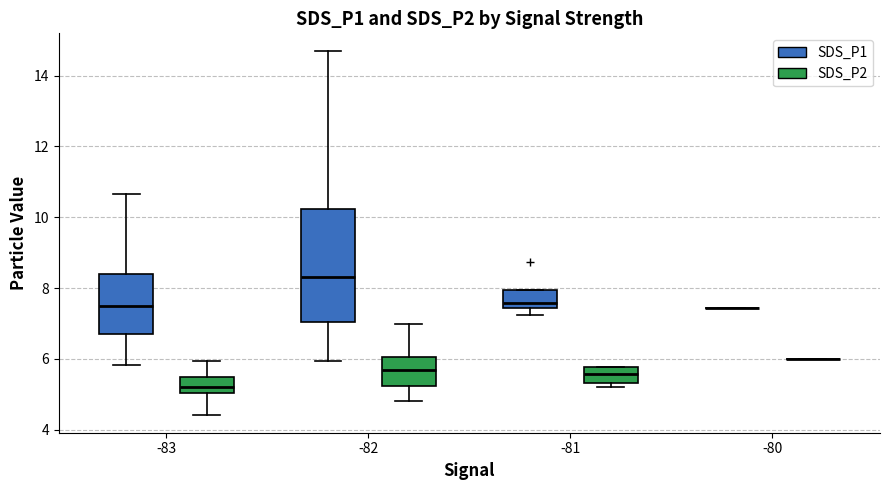

Which box is the tallest, from its lower edge to its upper edge?

-82 (SDS_P1)